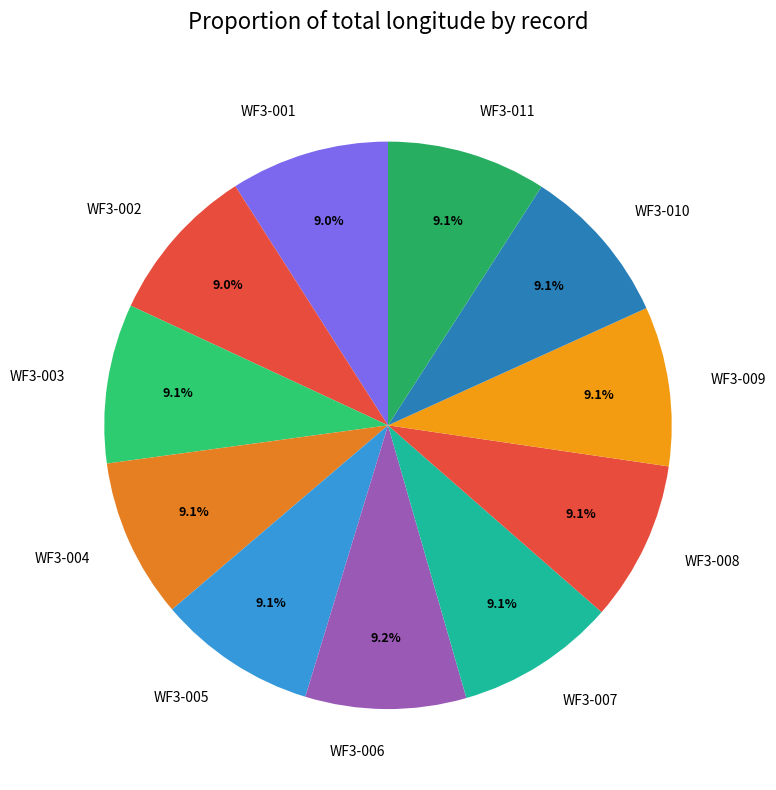

To the nearest percent, what percentage of the pie is WF3-007?

9%